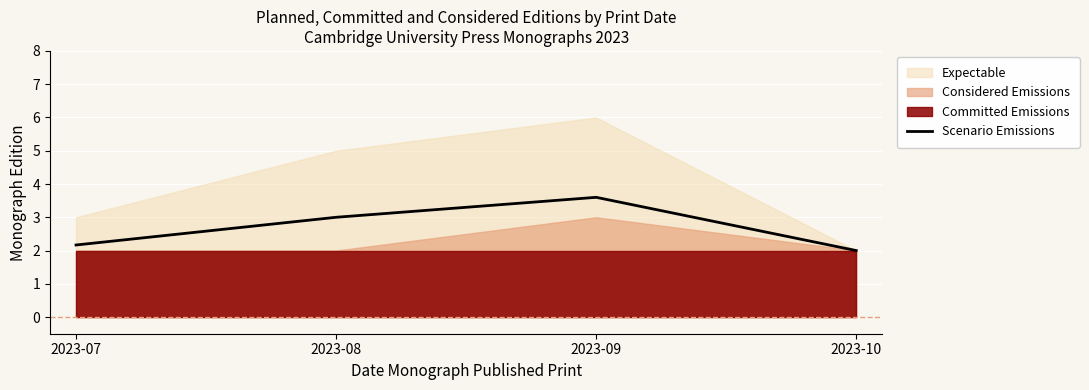

Between 2023-08 and 2023-07, which is larger?

2023-08